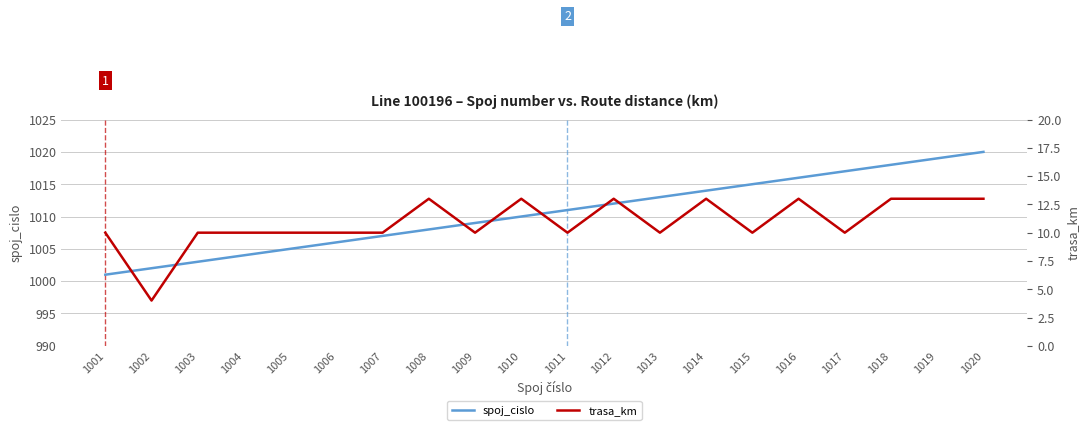

What is the difference between the second highest and minimum values in the spoj_cislo series?

18